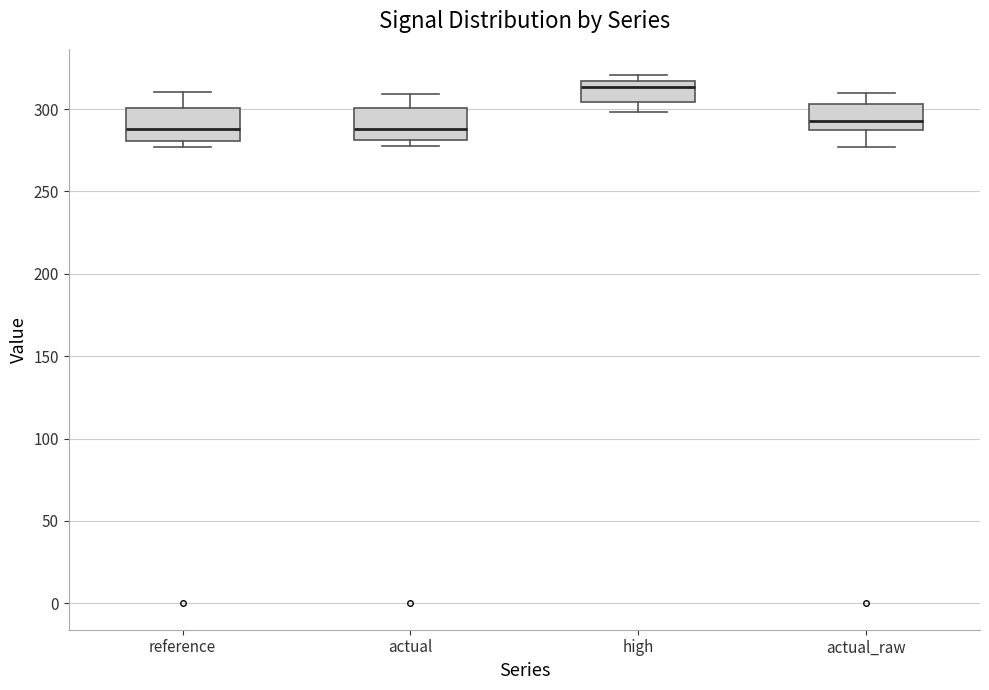

Reading left to right, transcribe this box plot: for each box, give where its median line is, the range the box spans, and where its two whiskers end, as read against the y-axis. The values are not printed on the chart, so give them approximately, as read against the axis.

reference: median 290, box 280 to 300, whiskers 275 to 310
actual: median 290, box 280 to 300, whiskers 275 to 310
high: median 315 (just below the box's upper edge), box 305 to 315, whiskers 300 to 320
actual_raw: median 295, box 285 to 305, whiskers 275 to 310